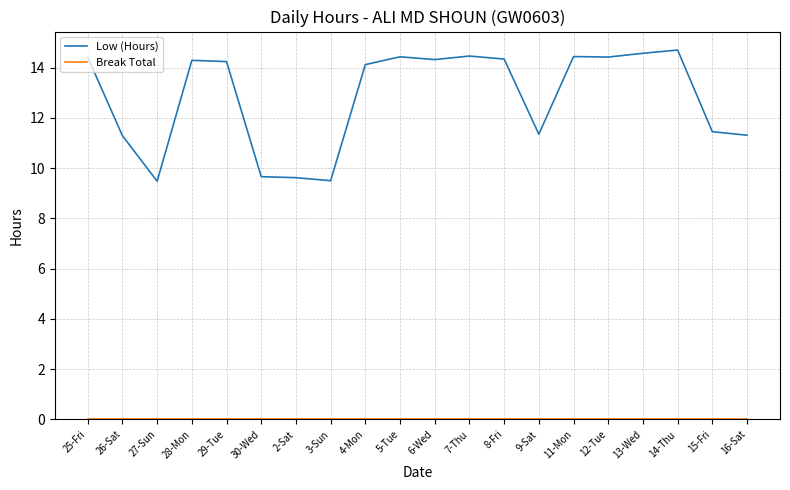

In Low (Hours), how many points are higher than both neighbors (excluding endpoints)?

5